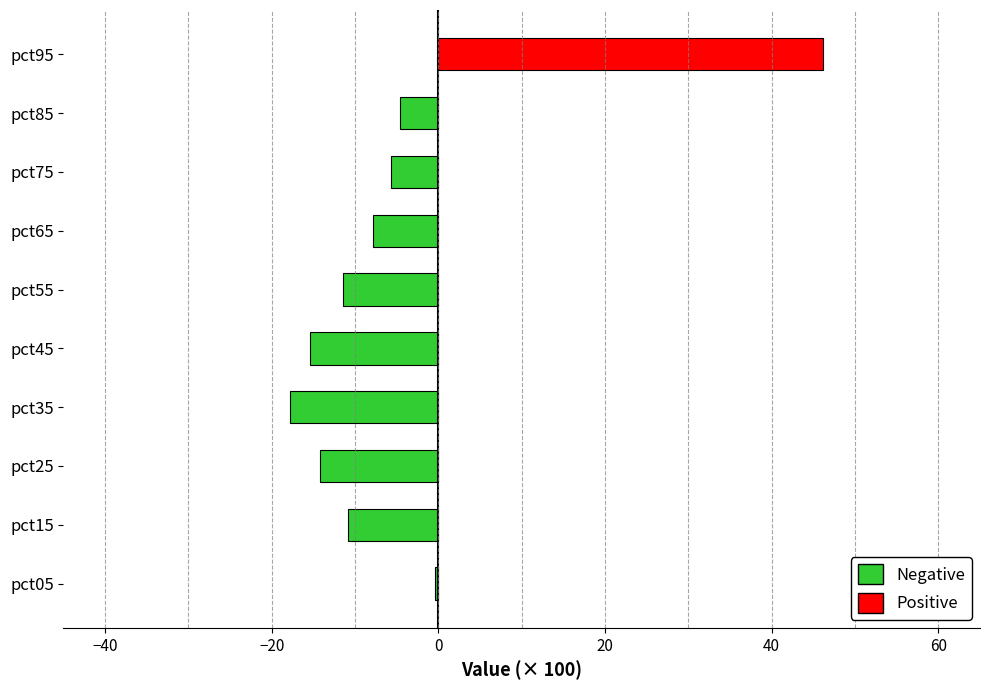

The chart shows a value of -15.4 at pct55. True or false?

False